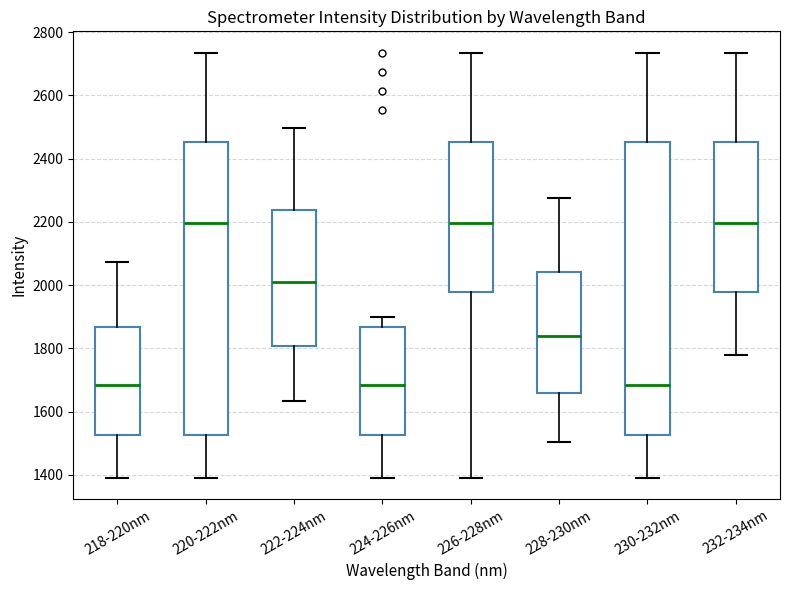

Where does the upper whisker of the box for 220-222nm end on the y-axis? The values are not printed on the chart, so give them approximately, as read against the axis.

2740